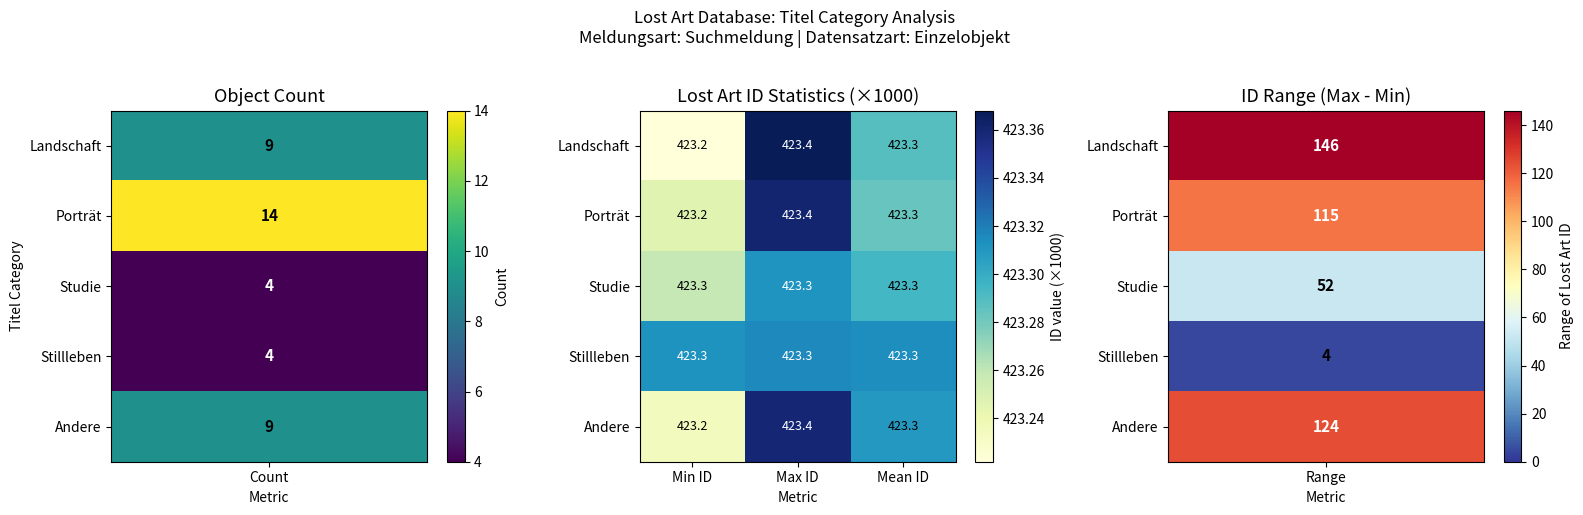

Reading right to left, transcribe all the data shown in this chart.

Landschaft: Mean ID=423.3	Max ID=423.4	Min ID=423.2
Porträt: Mean ID=423.3	Max ID=423.4	Min ID=423.2
Studie: Mean ID=423.3	Max ID=423.3	Min ID=423.3
Stillleben: Mean ID=423.3	Max ID=423.3	Min ID=423.3
Andere: Mean ID=423.3	Max ID=423.4	Min ID=423.2